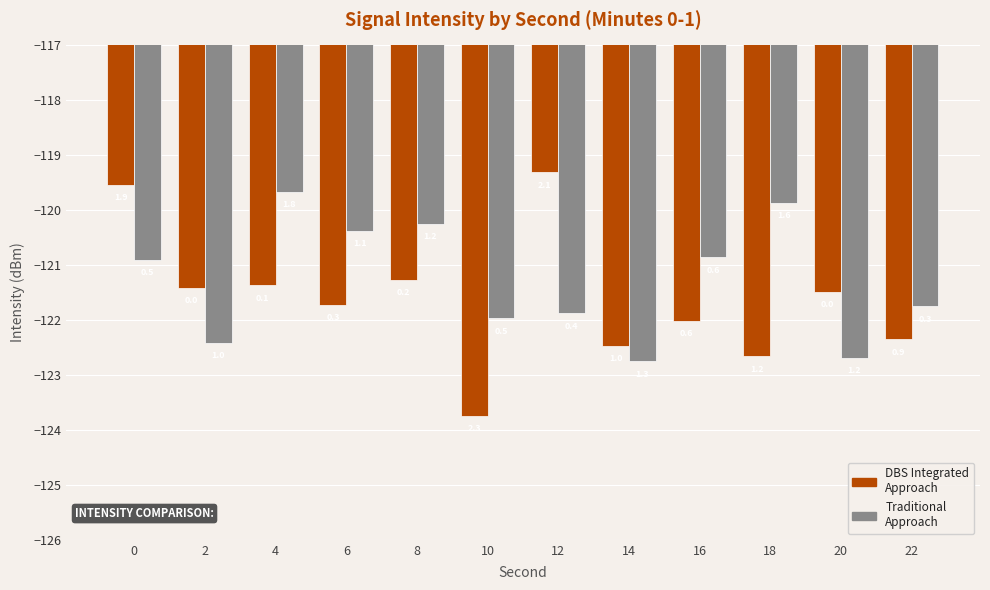

Between 0 and 22, which series saw the biggest shift?

DBS Integrated Approach